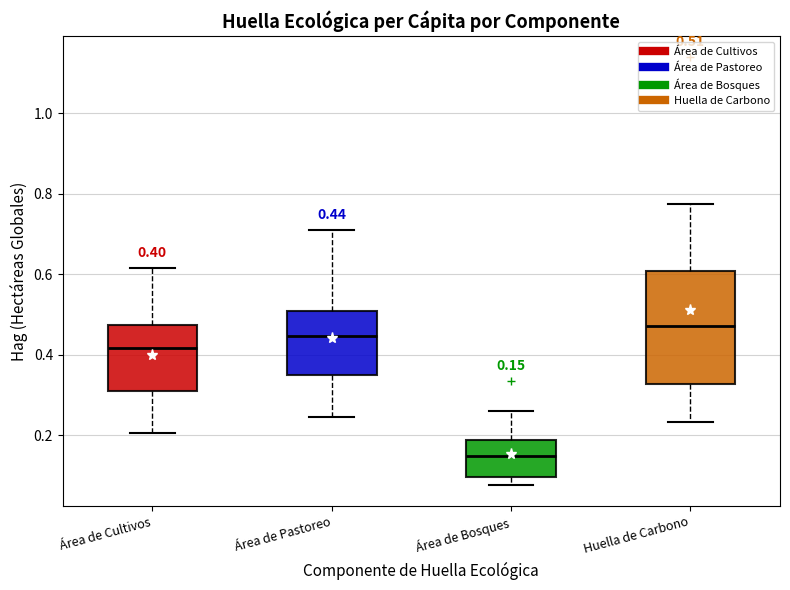

Comparing the boxes themselves (not the whiskers), which one is the tallest?

Huella de Carbono